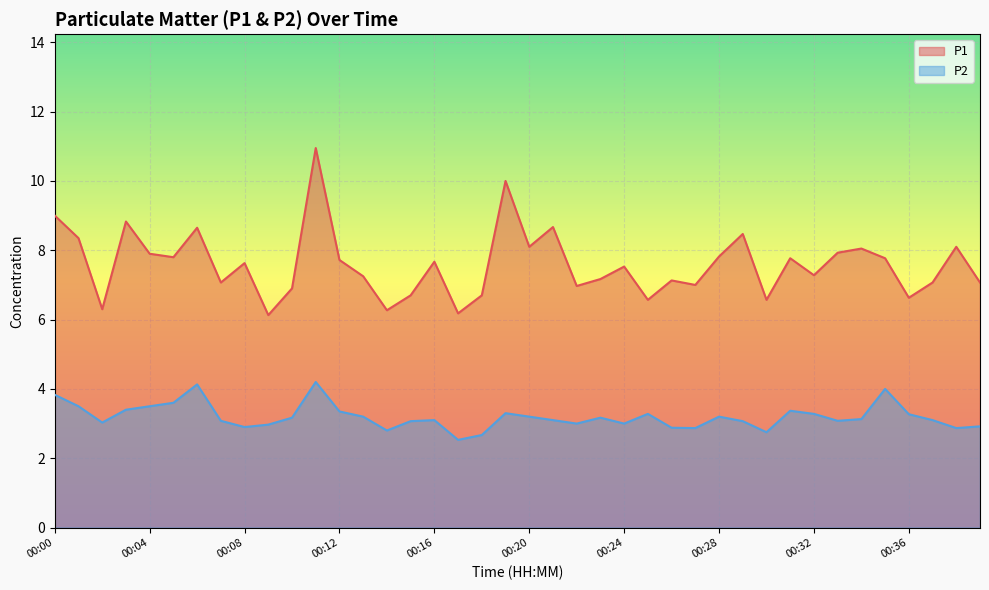

How many lines are shown in the chart?

2